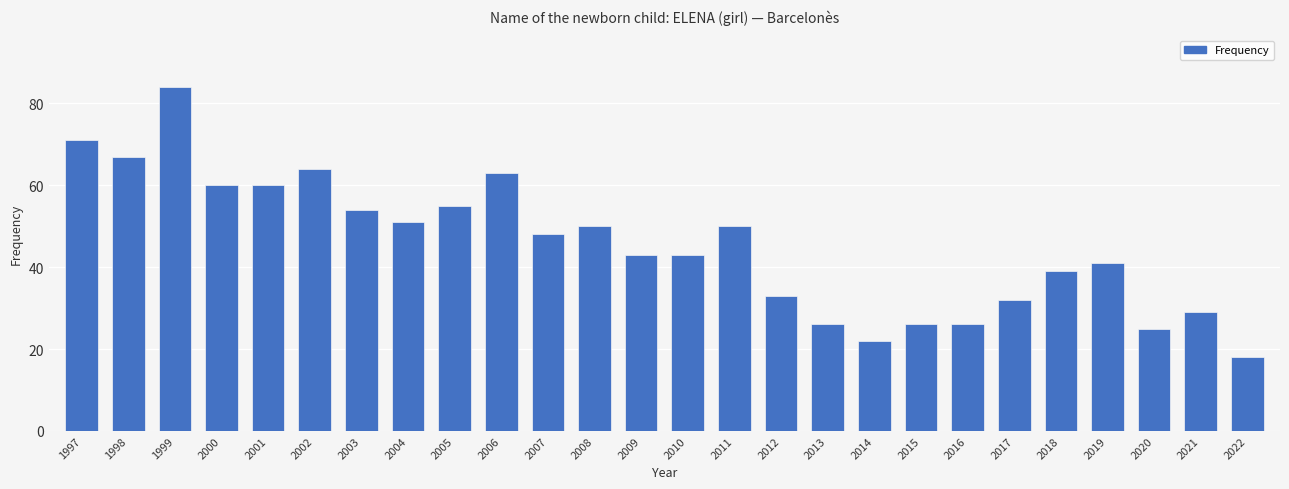

Read the value at 2003, to the nearest 5.

55